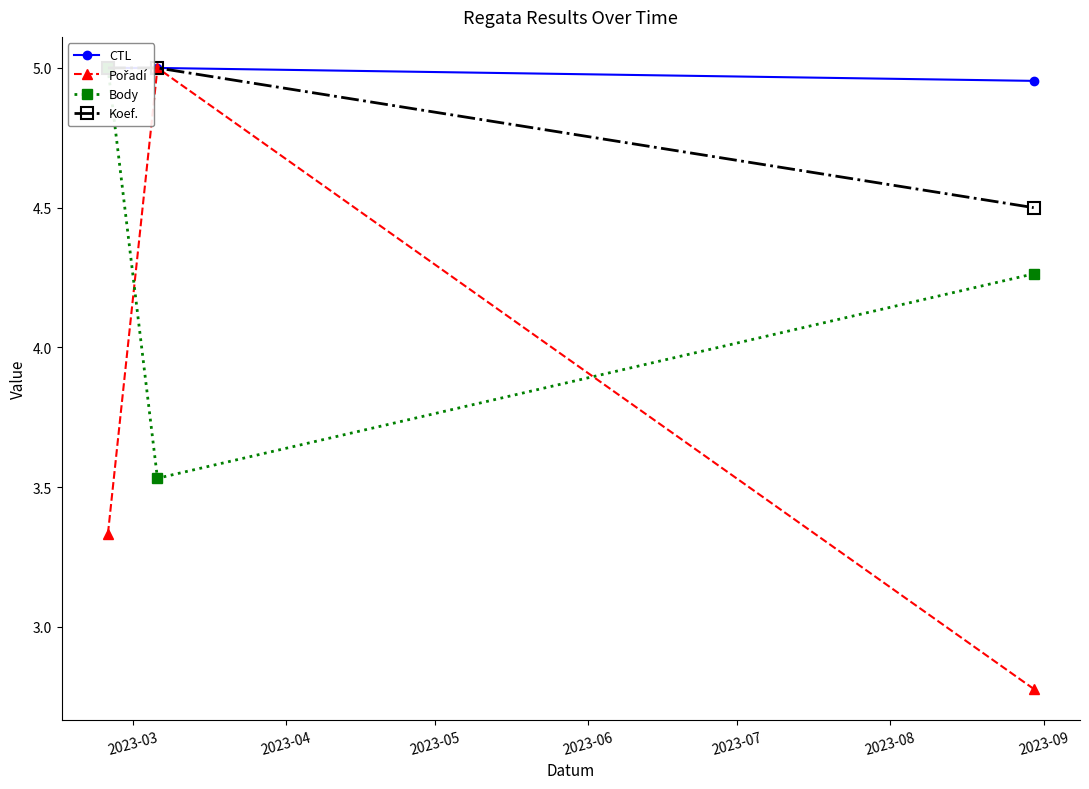

How many Pořadí values are between 2 and 5?

3